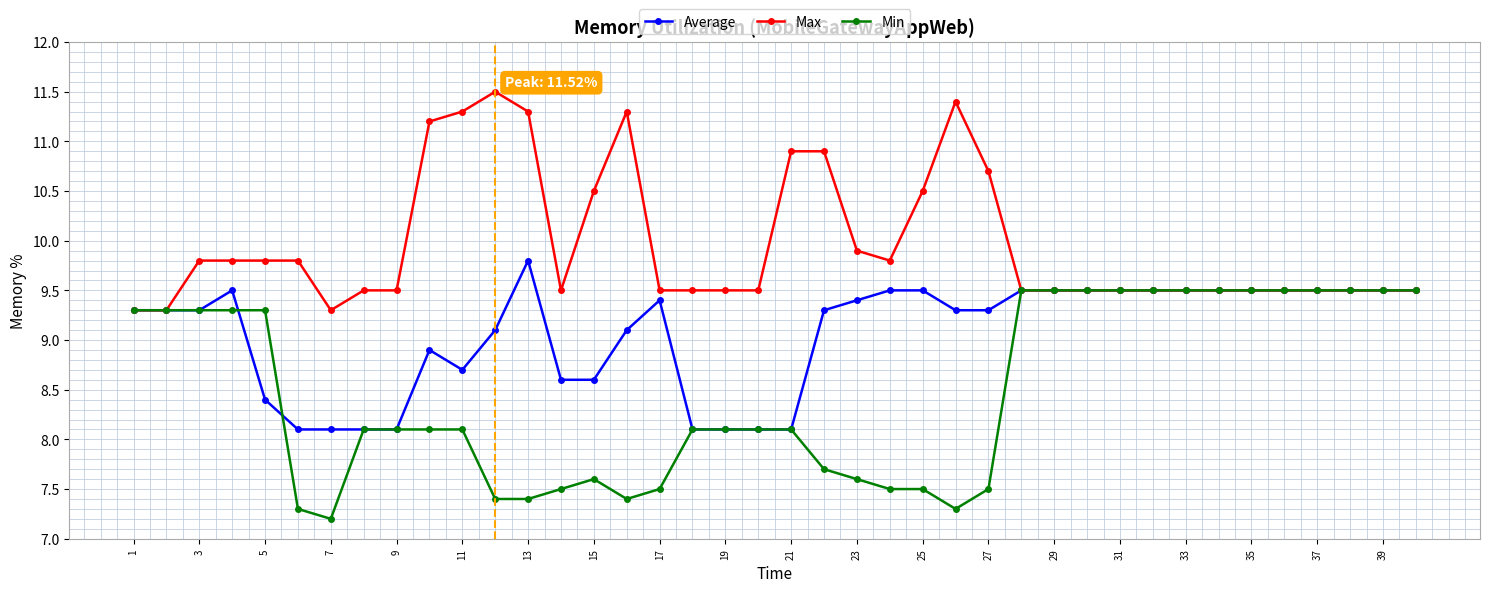

At how many categories does at least one series exceed 7?

40